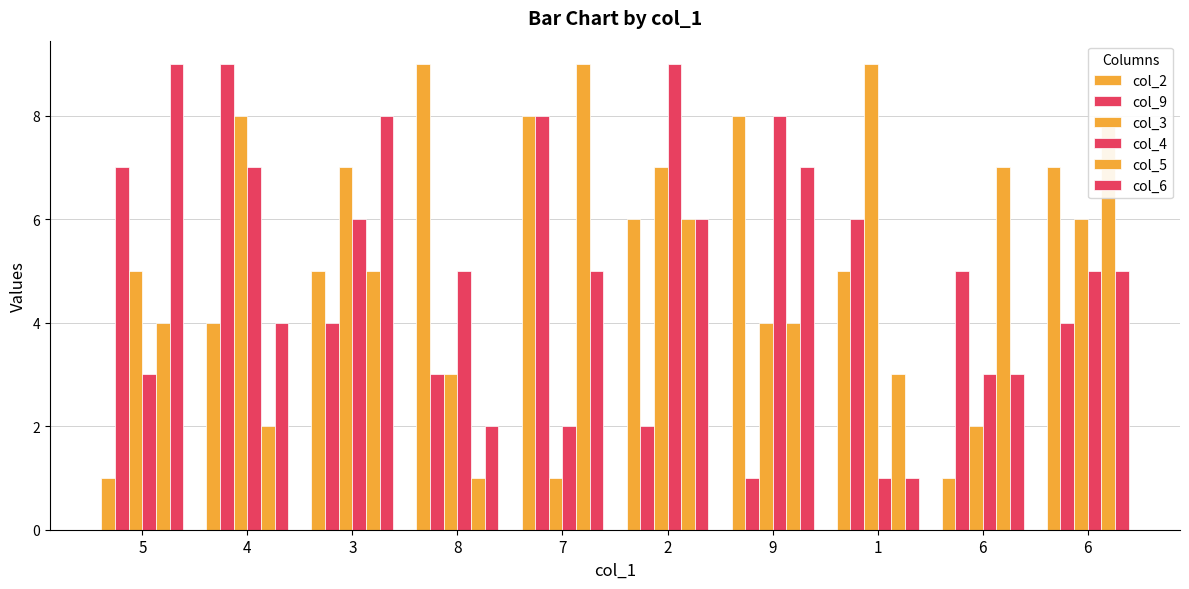

What is the sum of the col_9 values at 4 and 9?

10